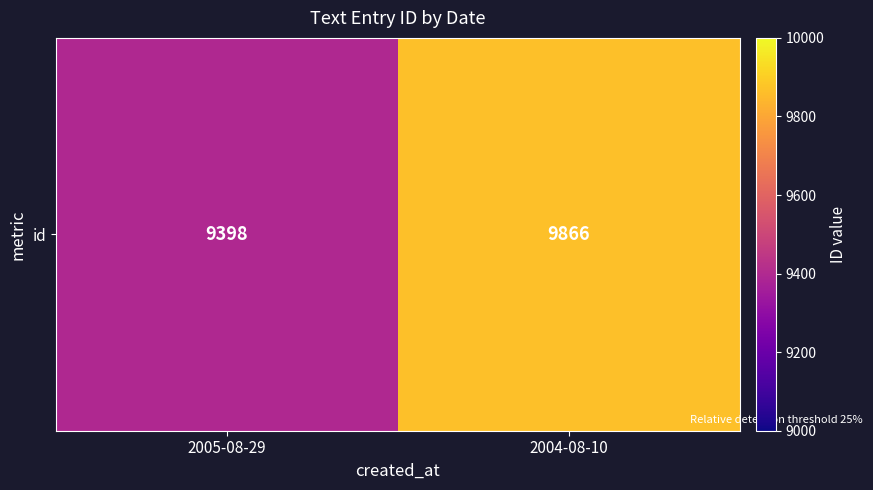

The chart shows a value of 9398 at 2005-08-29. True or false?

True